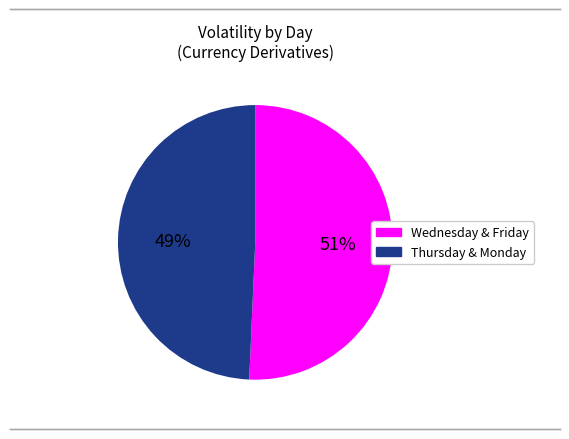

Does any single category account for the majority?

Yes